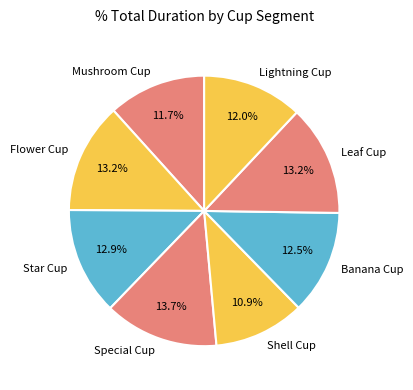

To the nearest percent, what portion does Shell Cup represent?

11%